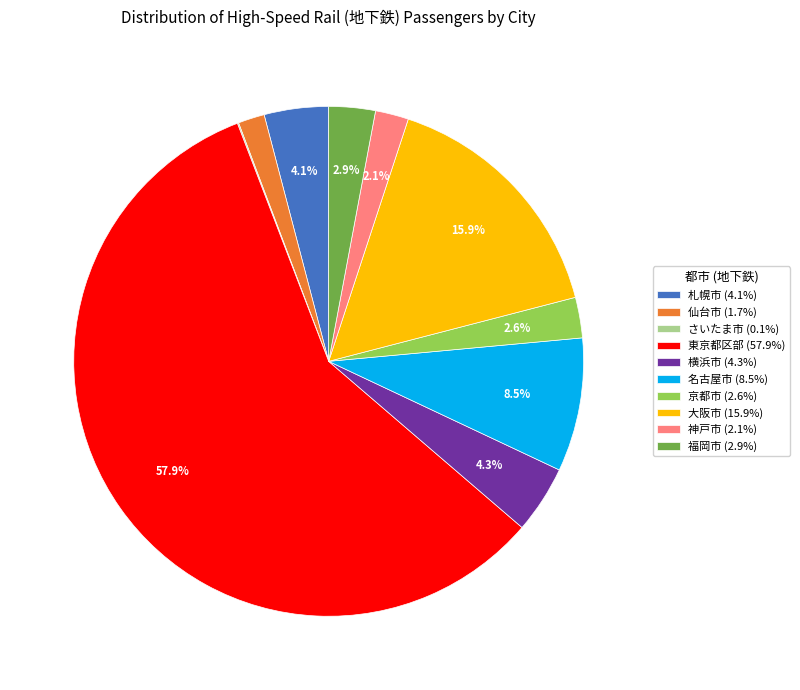

Is there any slice that represents more than half of the pie?

Yes